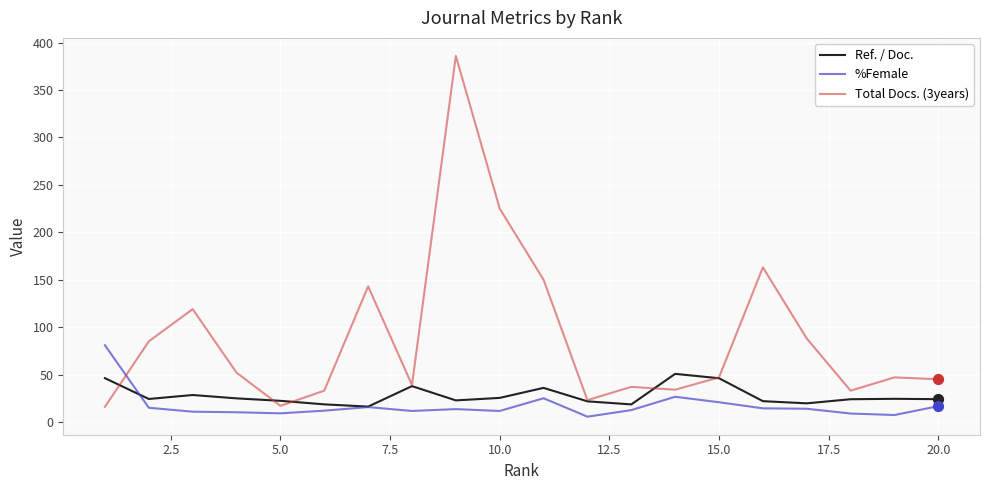

Which series has the largest total across all categories?

Total Docs. (3years)